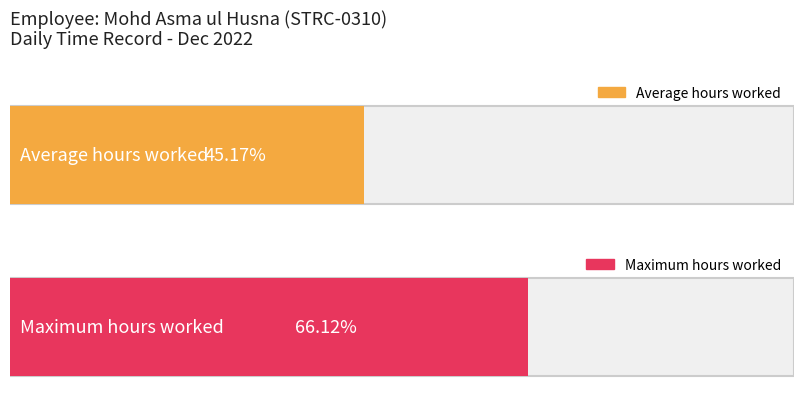

Is it true that the value at 16-Fri is 4.7?

False